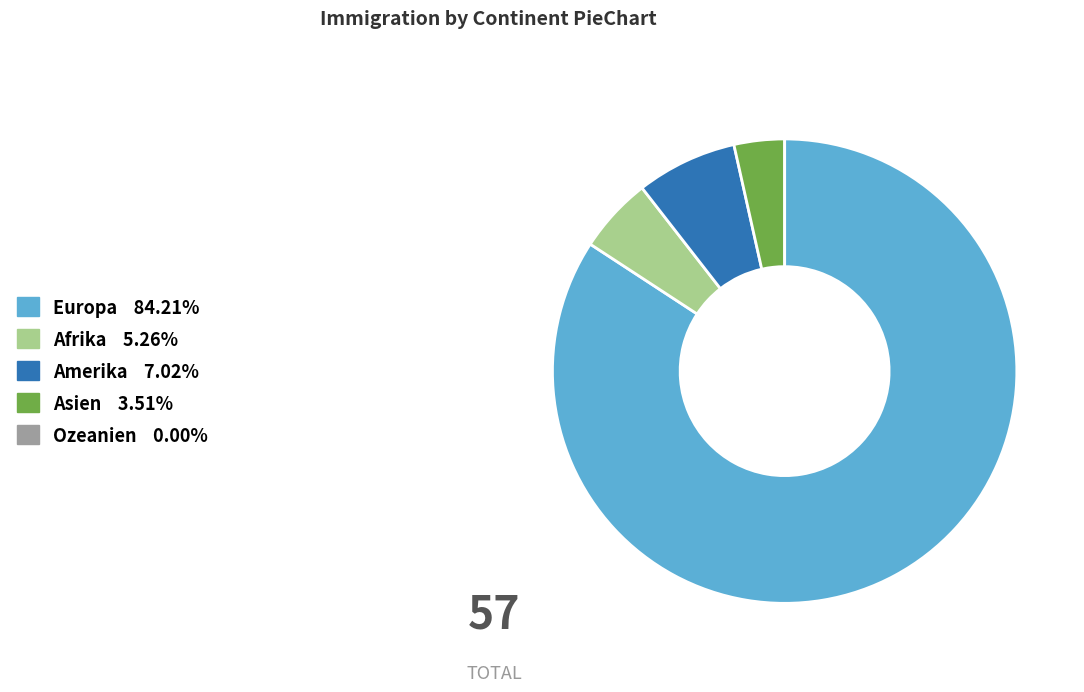

Is the sum of Afrika and Amerika greater than half?

No